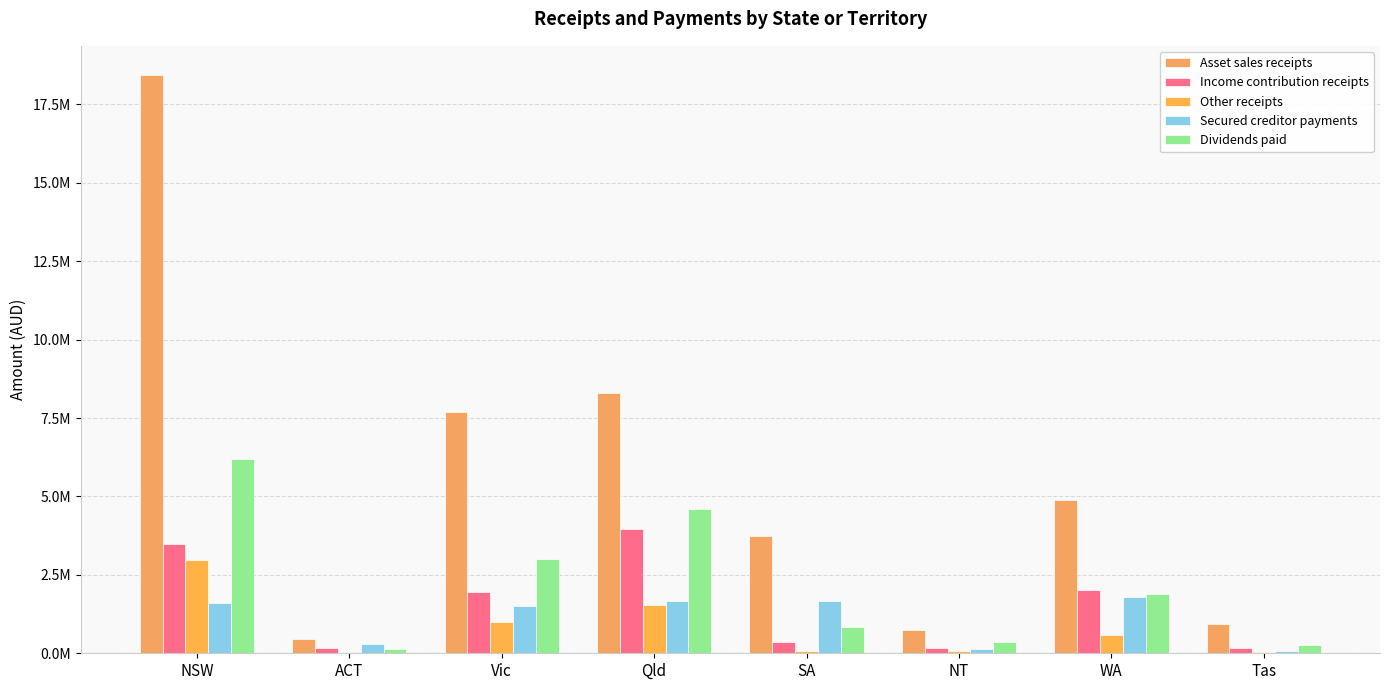

Which series changed the most between ACT and NT?

Asset sales receipts